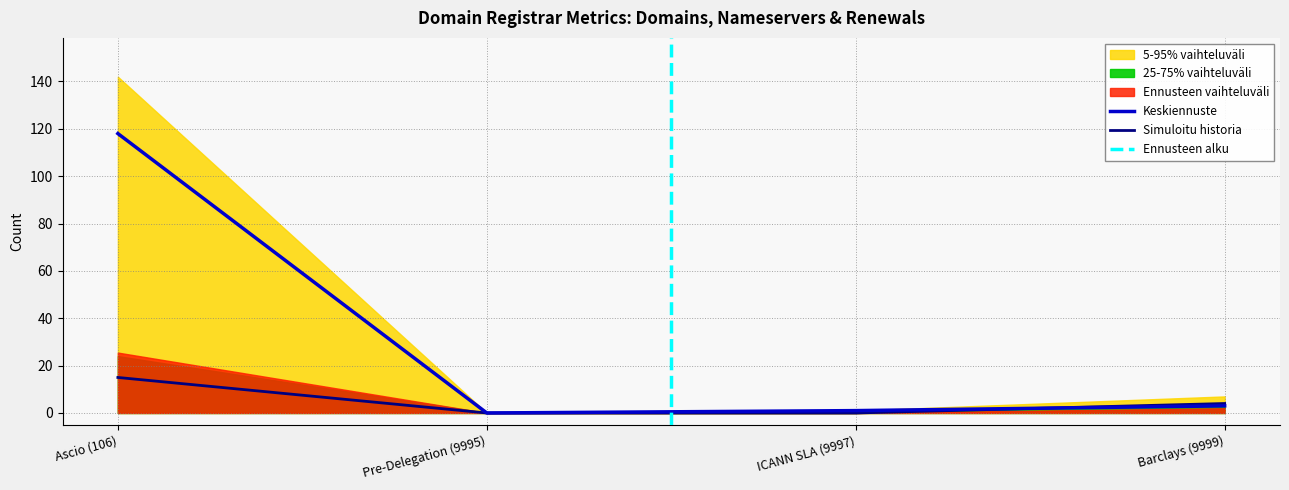

What is the difference between the maximum and minimum values in the total-domains series?

118